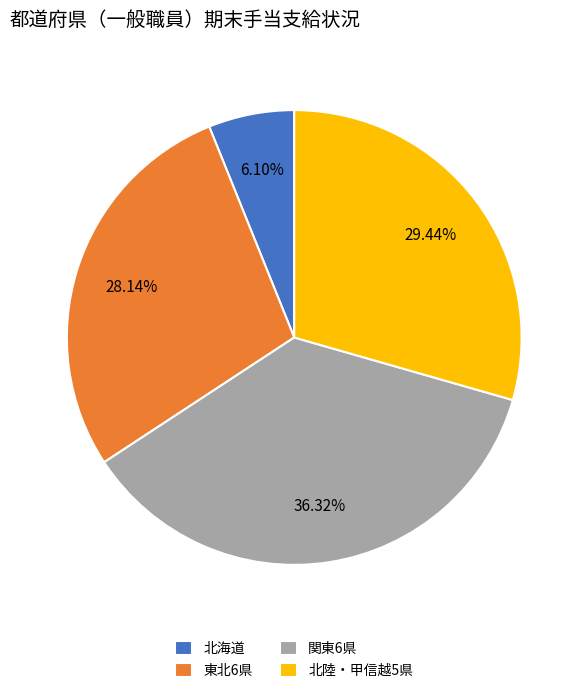

Rank the categories by value from highest to lowest.

関東6県, 北陸・甲信越5県, 東北6県, 北海道